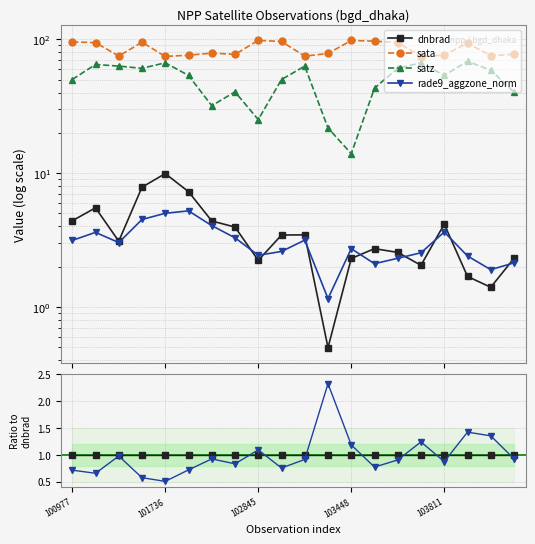

True or false: sata and rade9_aggzone_norm cross at least once.

False